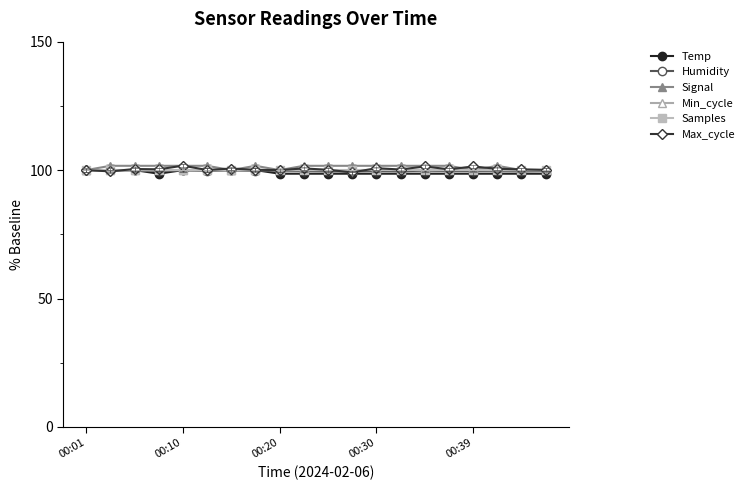

What is the maximum value shown in the chart?

101.7